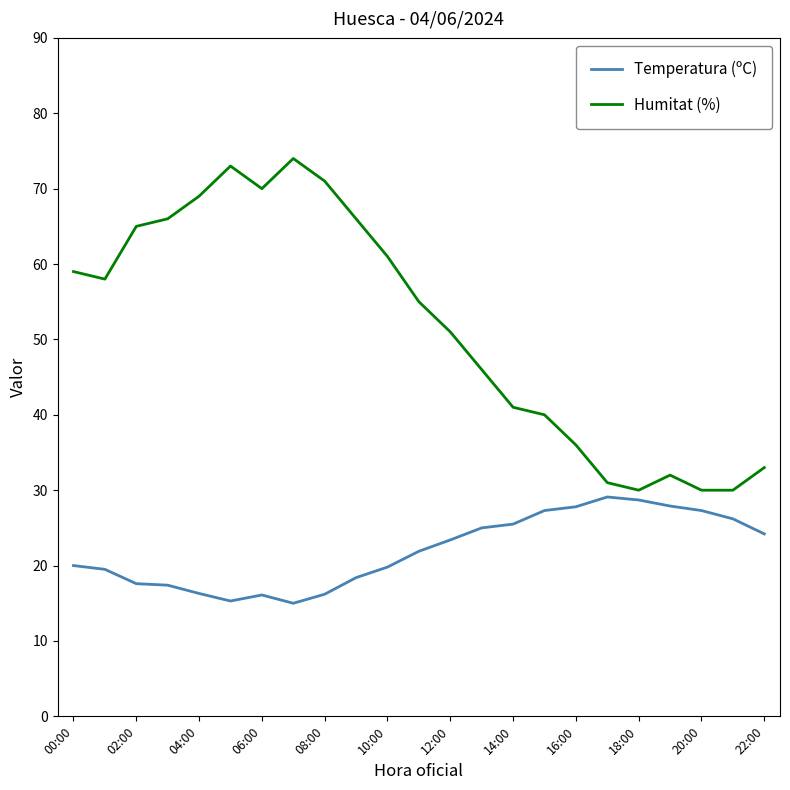

True or false: Humitat (%) and Temperatura (ºC) intersect in this chart.

False